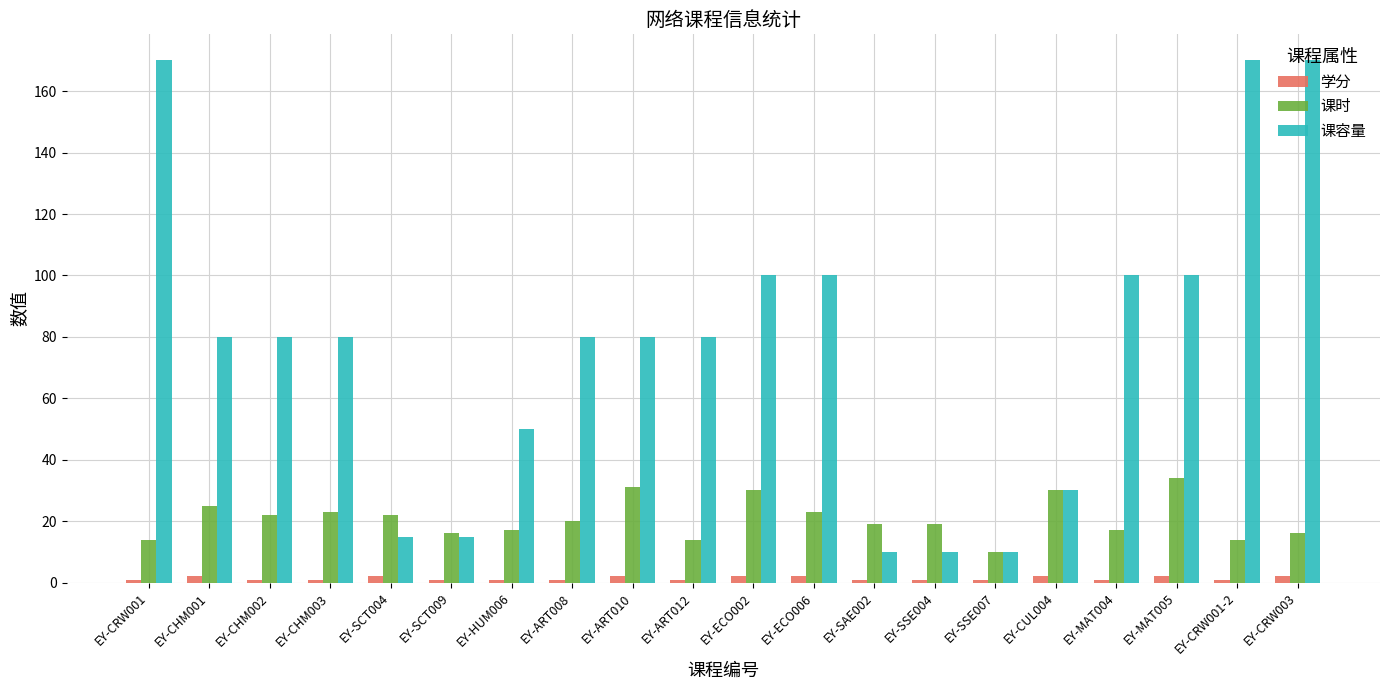

The value of 课时 at EY-SSE007 is 10. True or false?

True